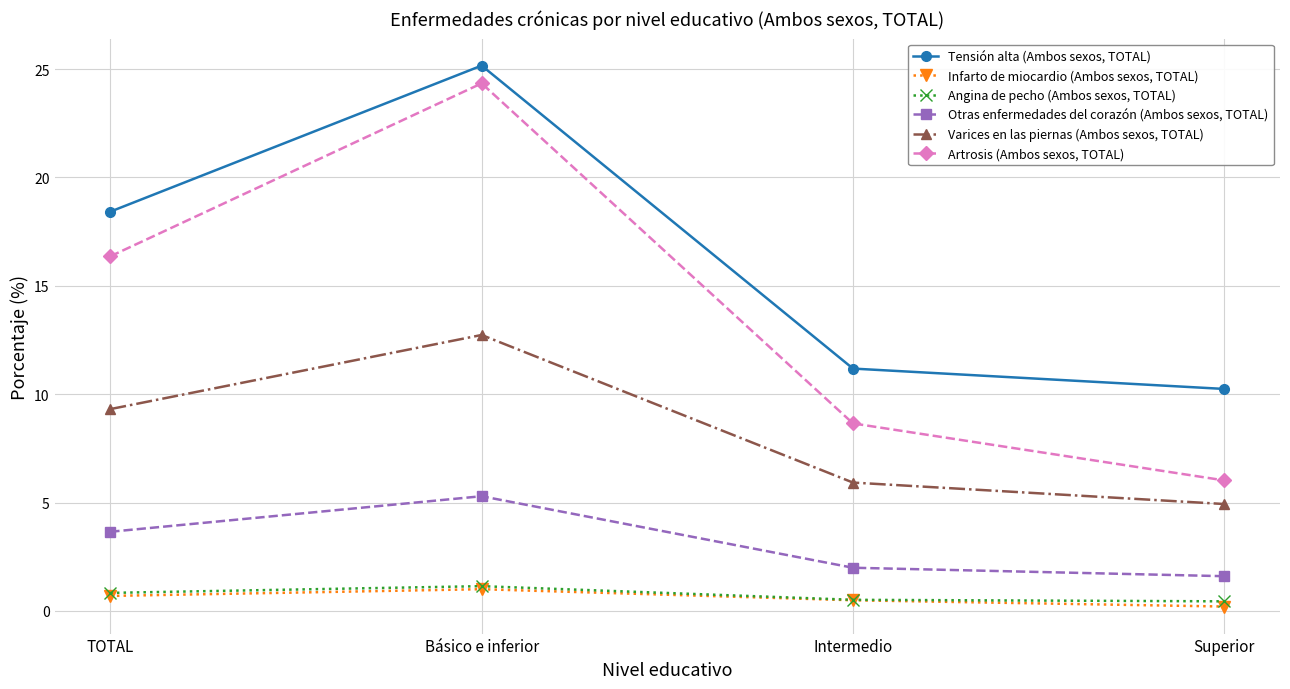

What is the approximate value of Artrosis (Ambos sexos, TOTAL) at Intermedio?

8.7